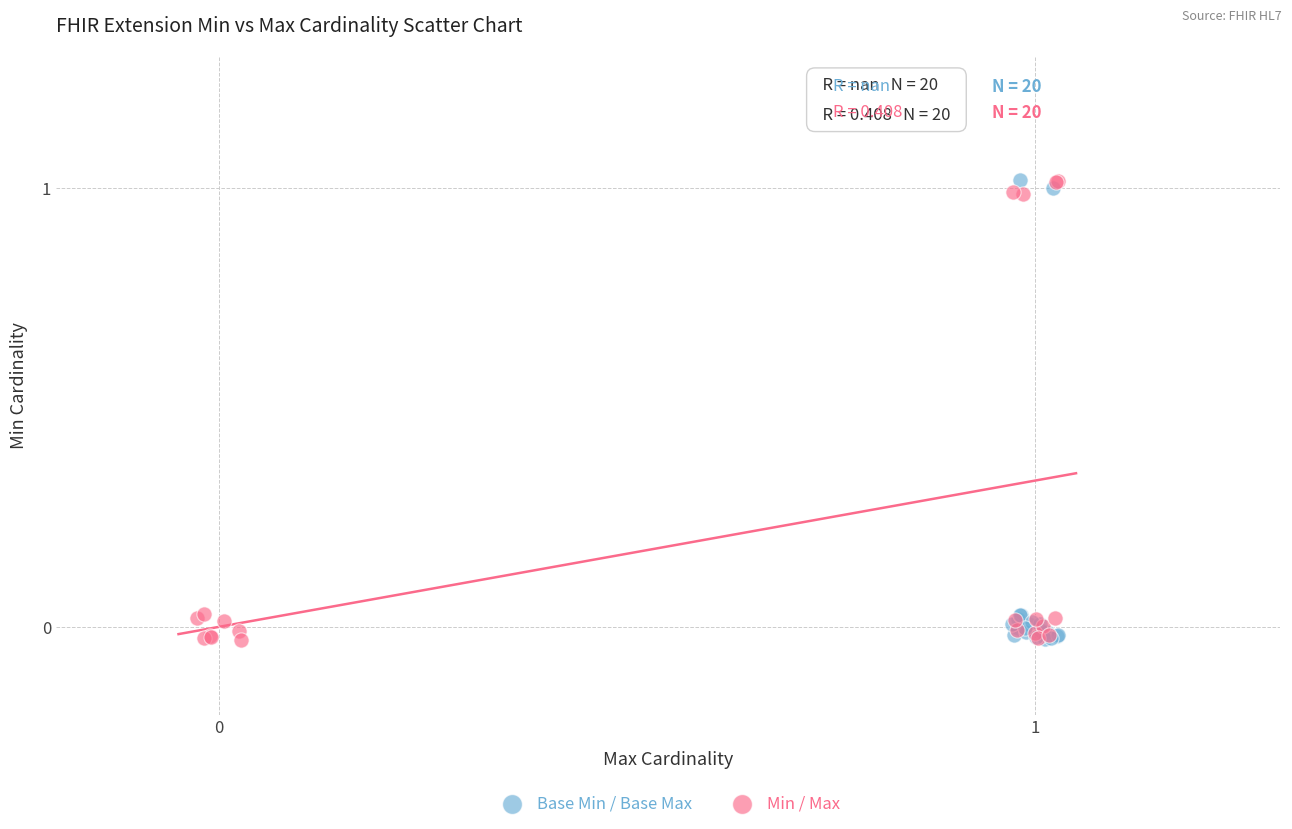

What are all the series names shown in the legend?

Base Min / Base Max, Min / Max